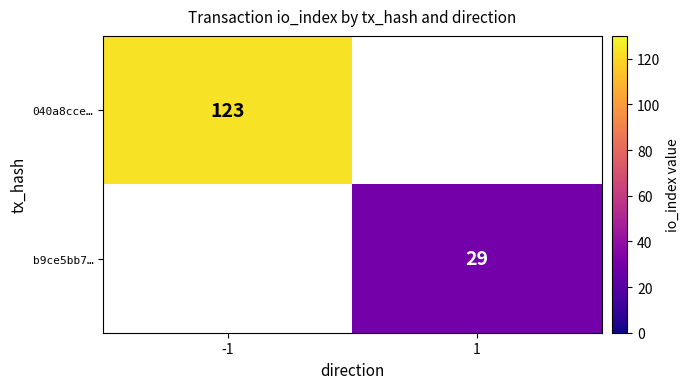

Between 1 and -1, which is larger?

-1